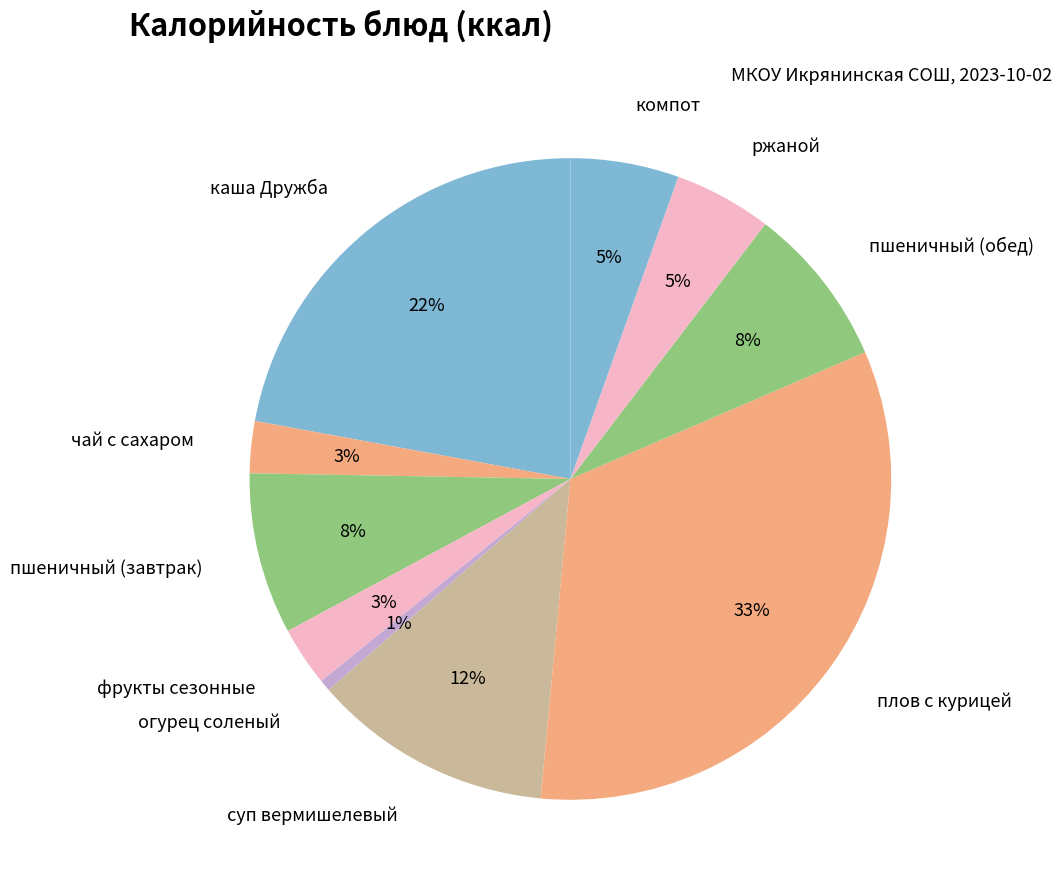

How many segments does this pie chart have?

10